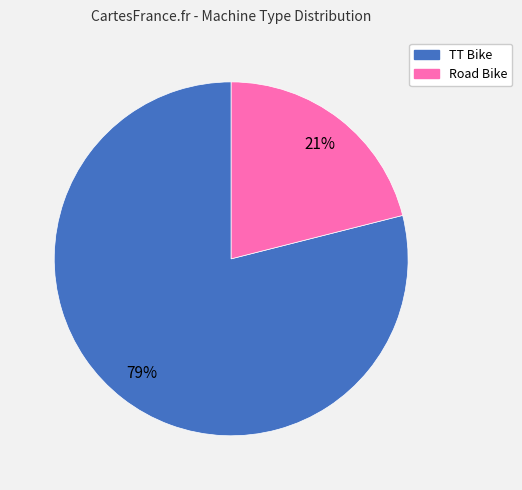

Does TT Bike represent more than half of the total?

Yes